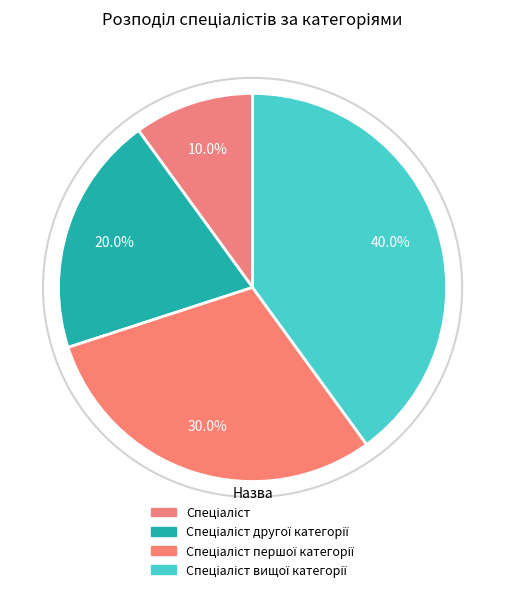

Count the number of slices in the pie.

4